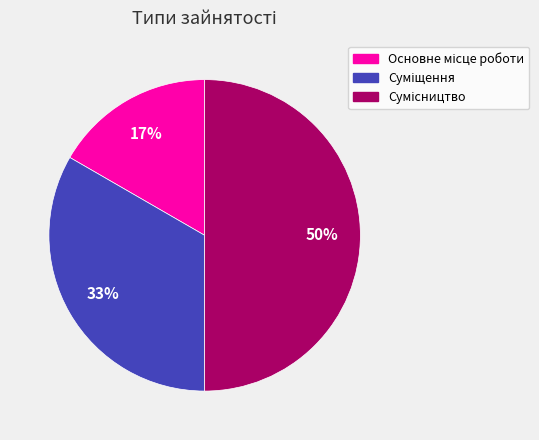

To the nearest percent, what is the average slice percentage?

33%